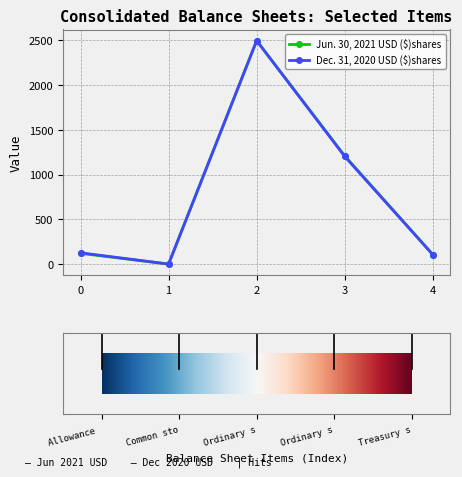

Reading right to left, transcribe all the data shown in this chart.

Jun. 30, 2021 USD ($)shares: 106.0	1209.0	2495.0	0.1	120.0
Dec. 31, 2020 USD ($)shares: 106.0	1202.0	2495.0	0.1	126.0